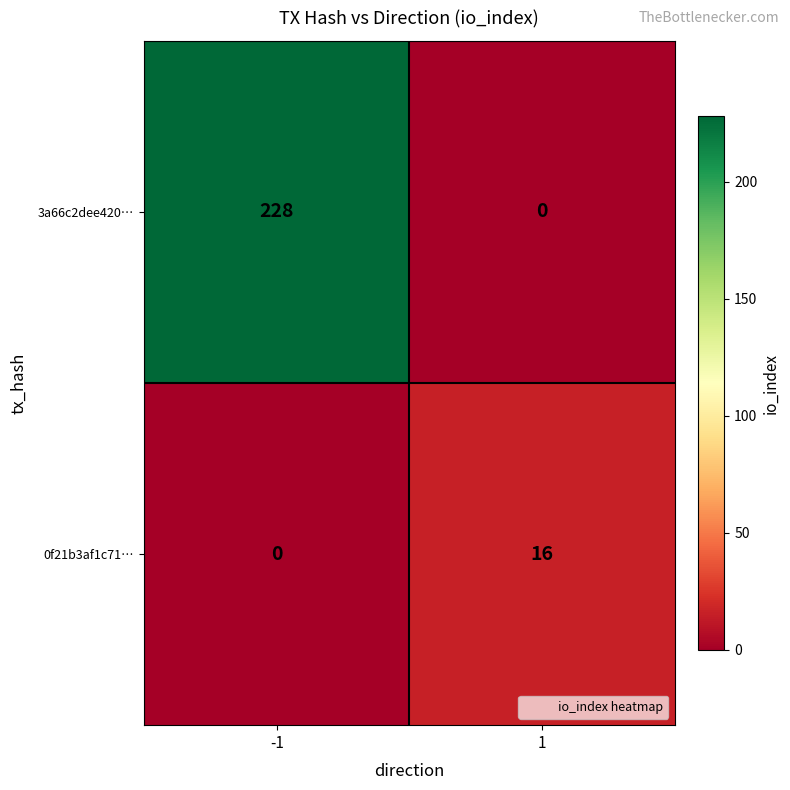

What is the greatest value displayed?

228